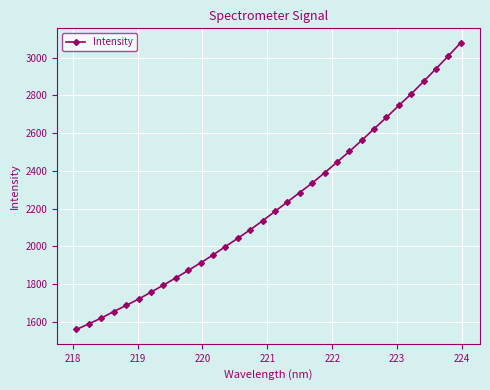

What is the difference between the second highest and second lowest values?

1420.2